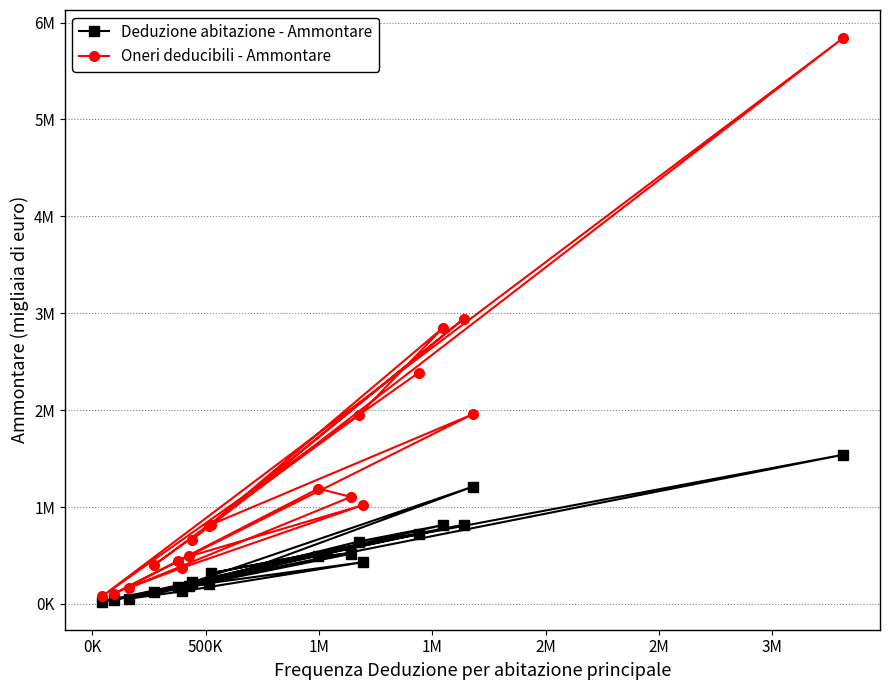

What is the lowest value of the Oneri deducibili - Ammontare series?

77347